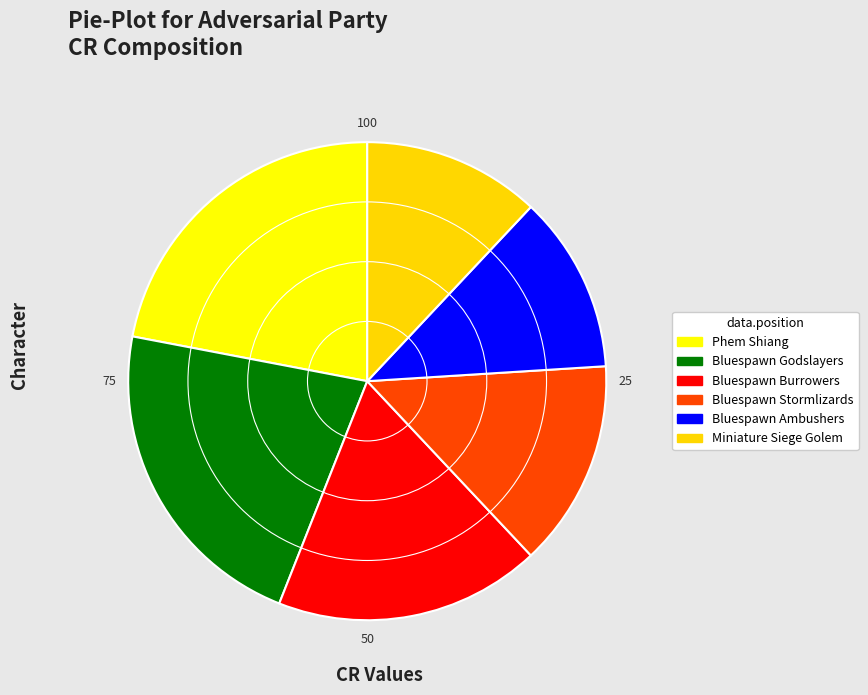

Does Miniature Siege Golem account for over 50% of the chart?

No